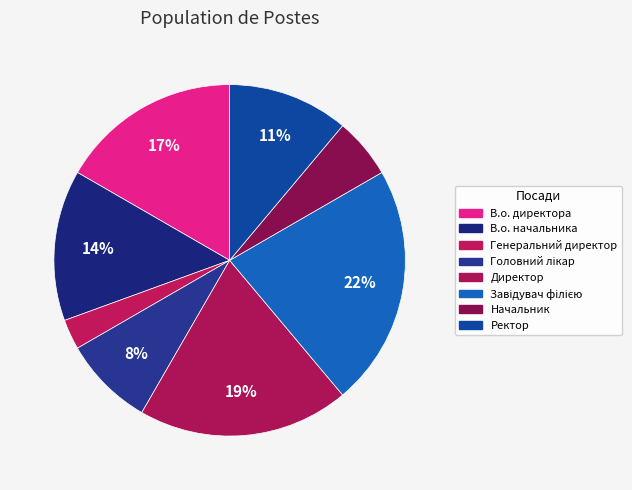

What percentage is the Завідувач філією slice, to the nearest percent?

22%